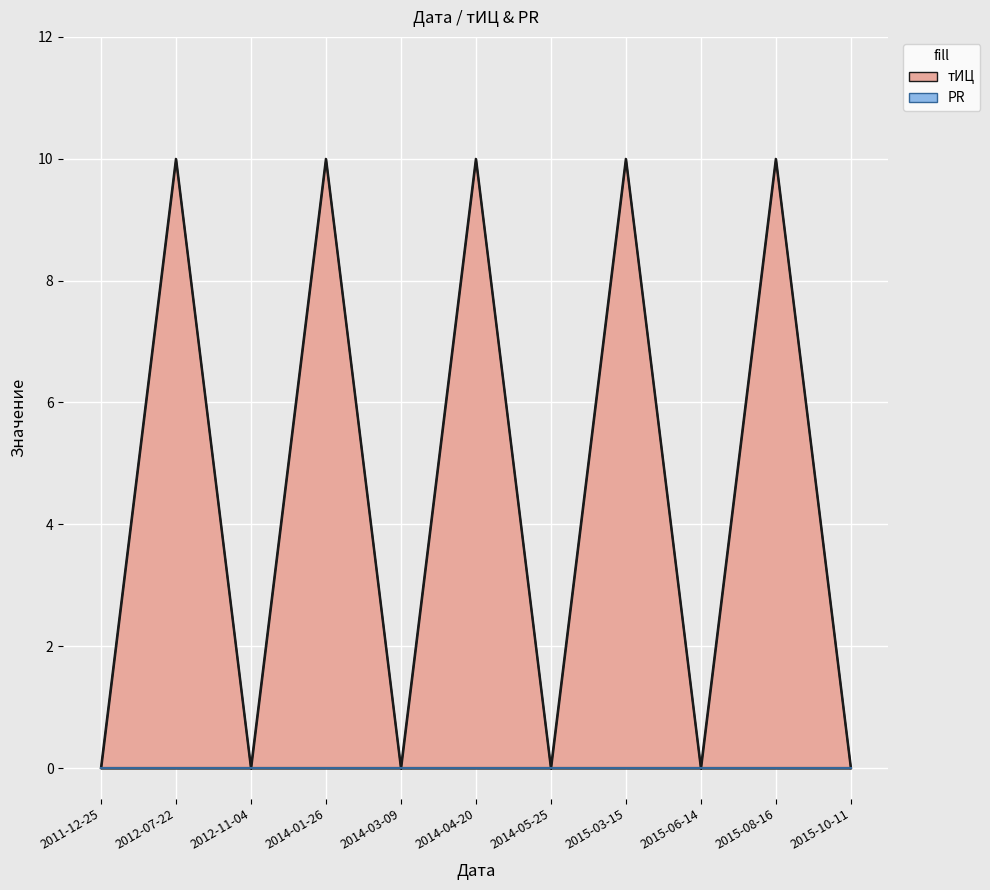

What position from the left is 2014-01-26?

4